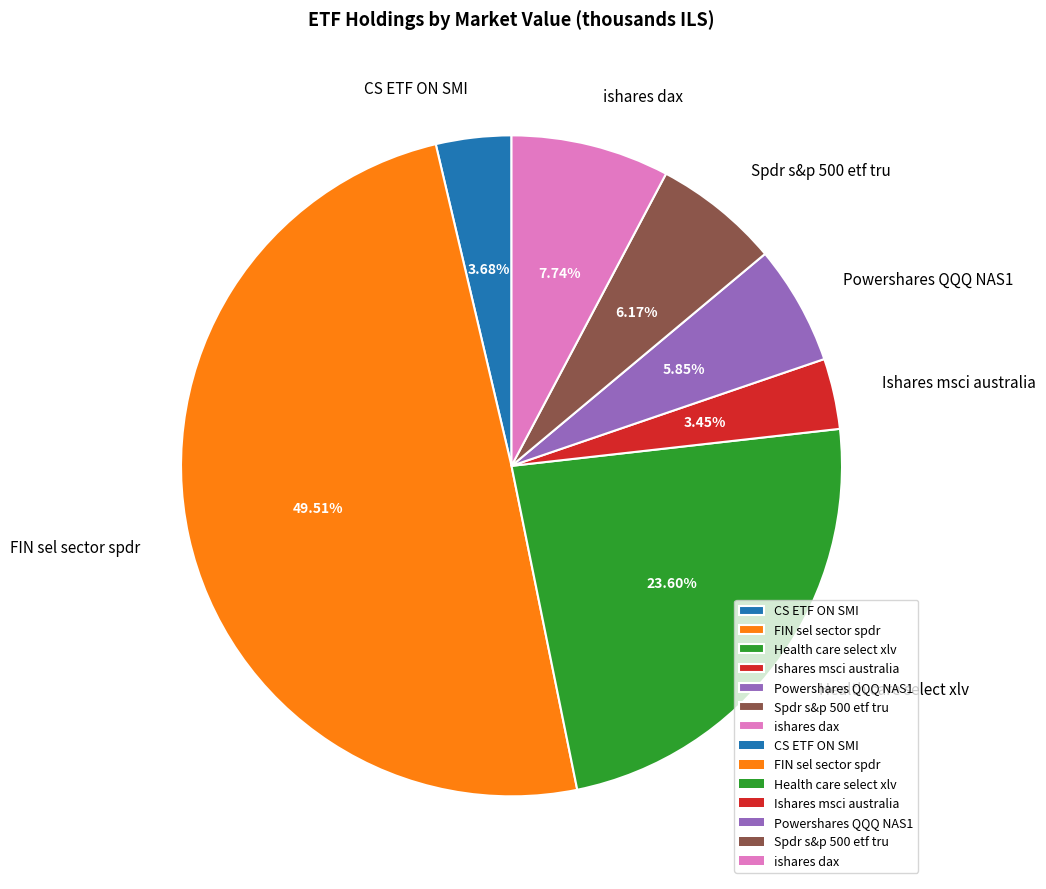

How many segments does this pie chart have?

7